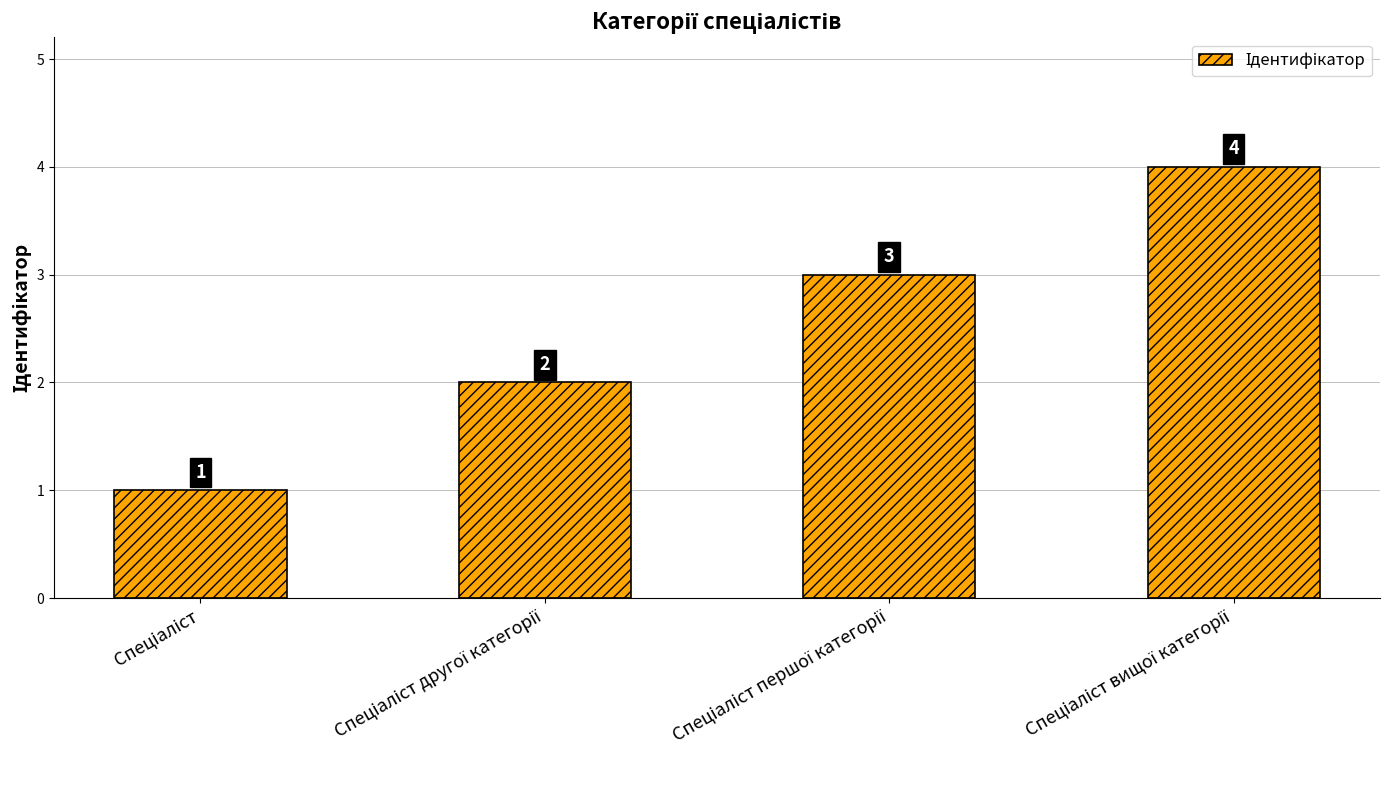

Count the number of data series in this chart.

1